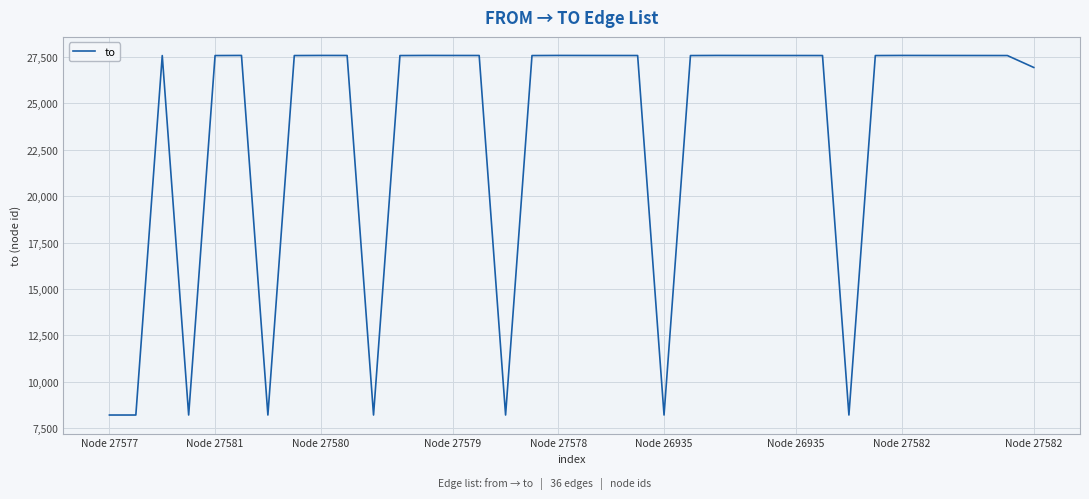

What is the difference between the maximum and minimum values?

19372